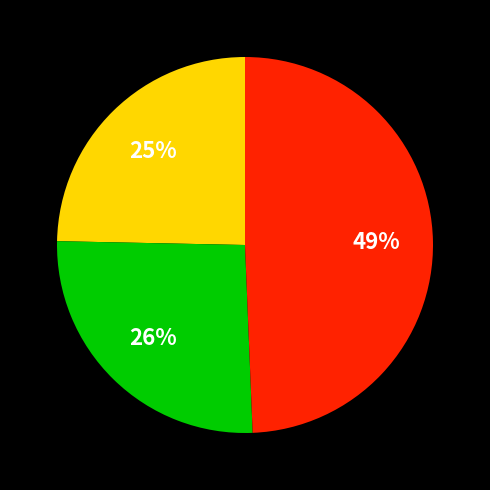

To the nearest percent, what is the average slice percentage?

33%